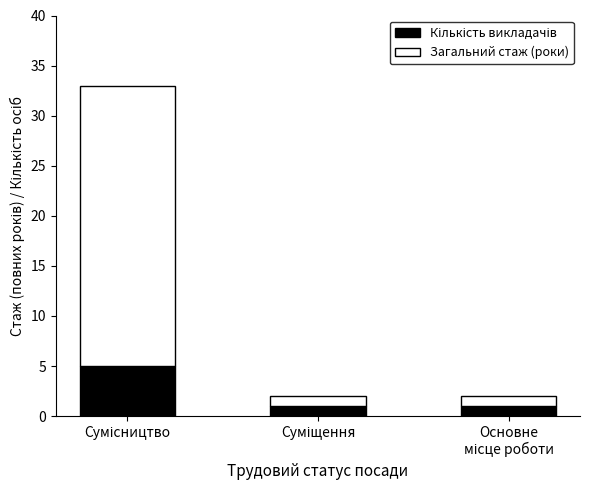

How many categories are shown in the chart?

3